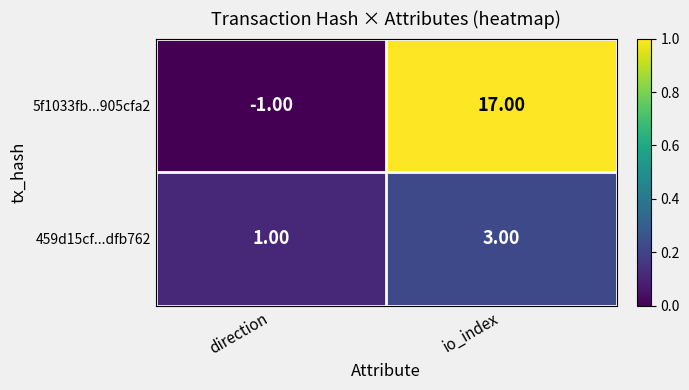

Which label corresponds to the largest value in the chart?

io_index